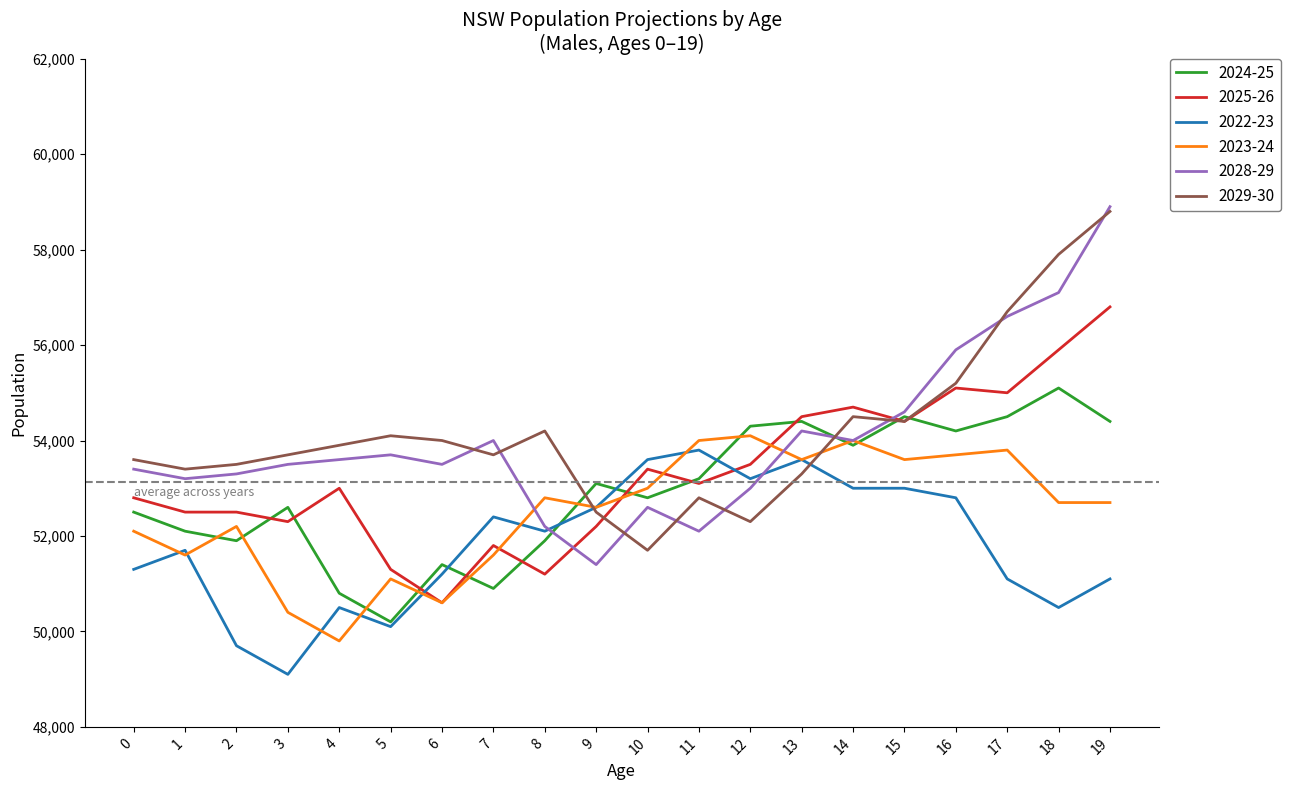

What is the maximum value for 2025-26?

56800